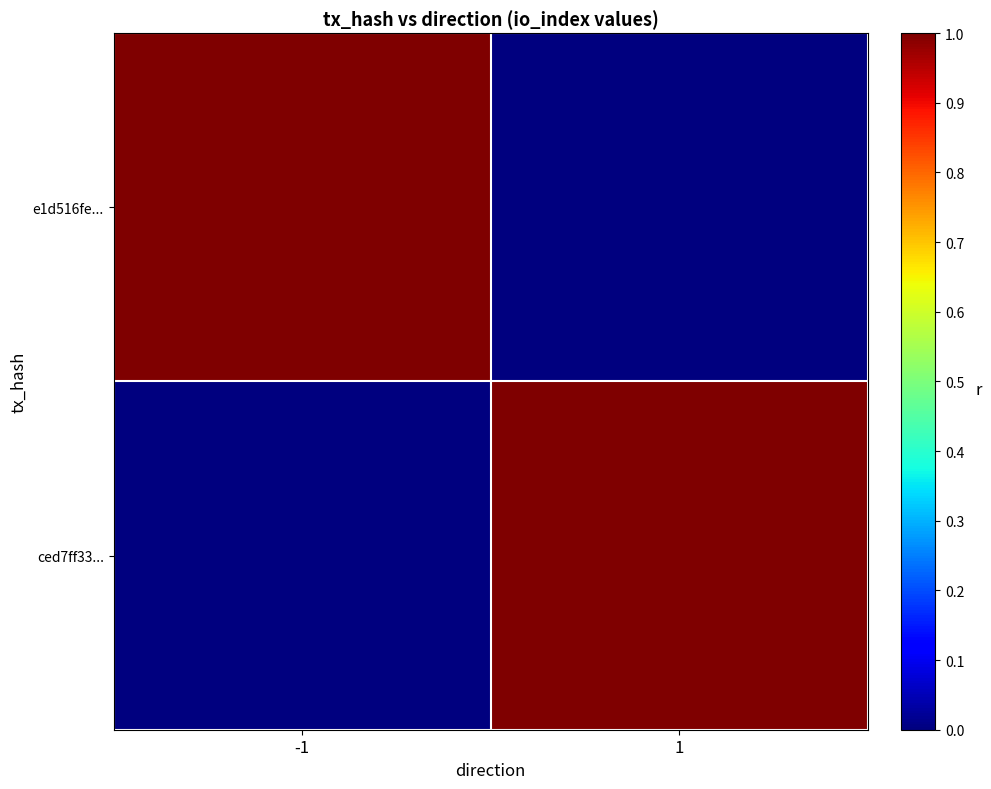

At which category is the sum across all series the highest?

-1